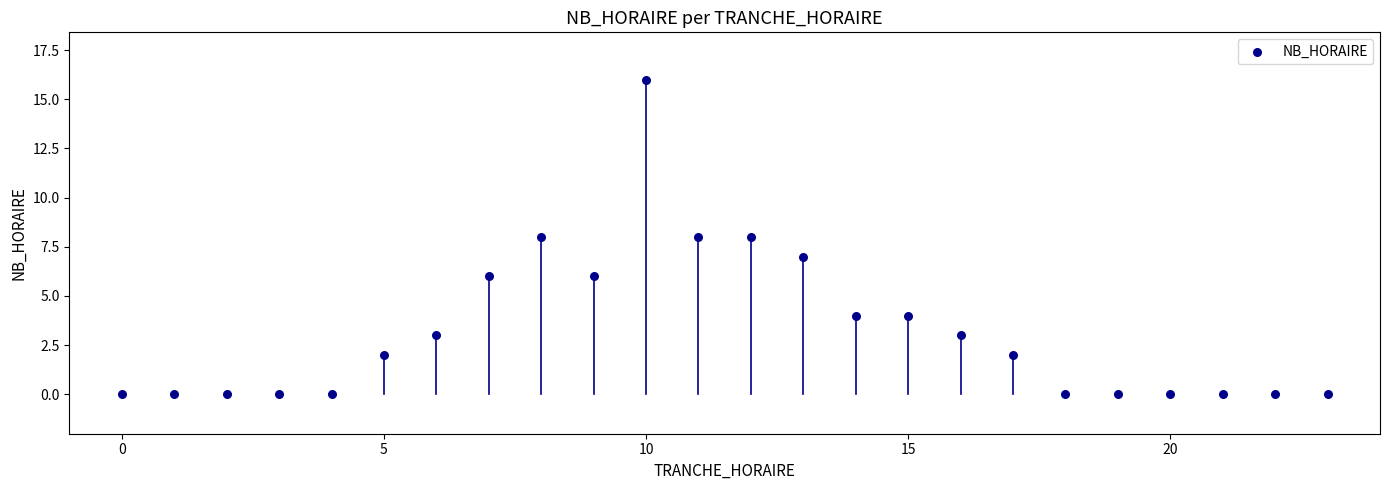

What is the range of X values (max minus min)?

23